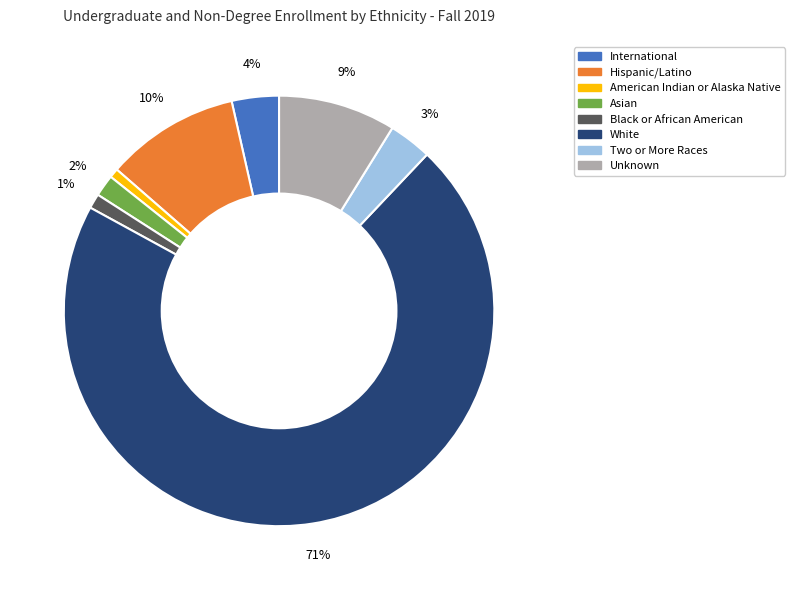

To the nearest percent, what is the combined percentage of Black or African American and Hispanic/Latino?

11%